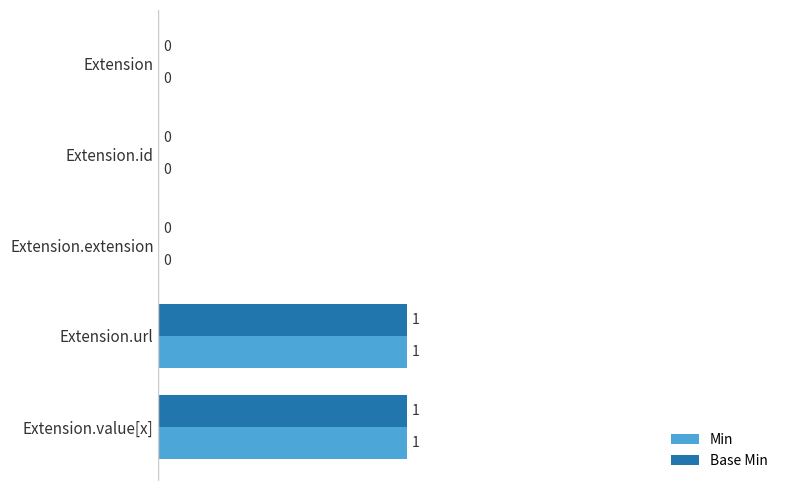

The Base Min series shows 0 at Extension.id. True or false?

True